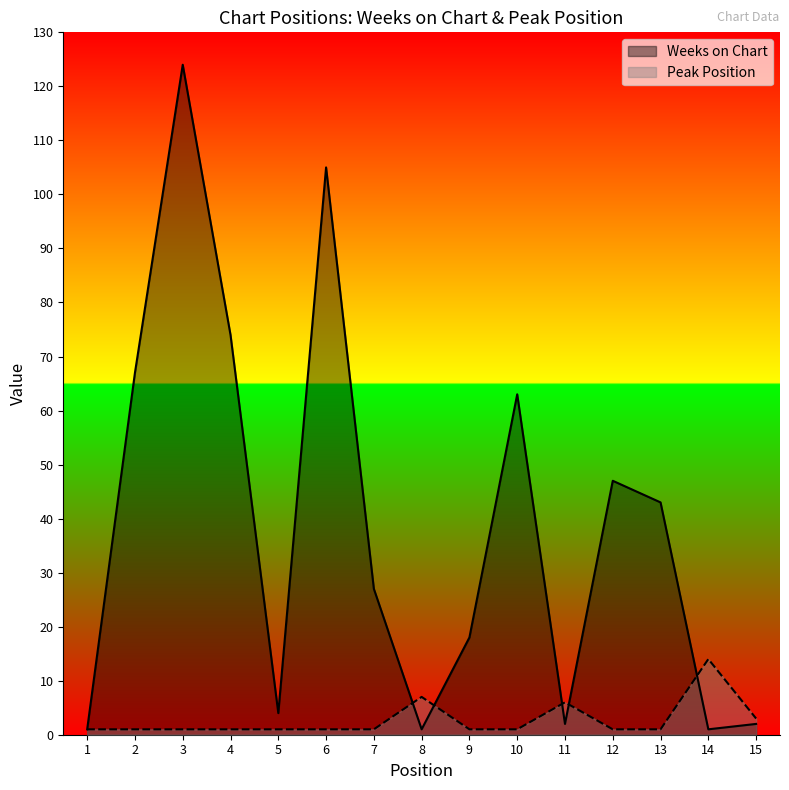

Is the value of Weeks on Chart at 9 greater than the value of Peak Position at 3?

Yes